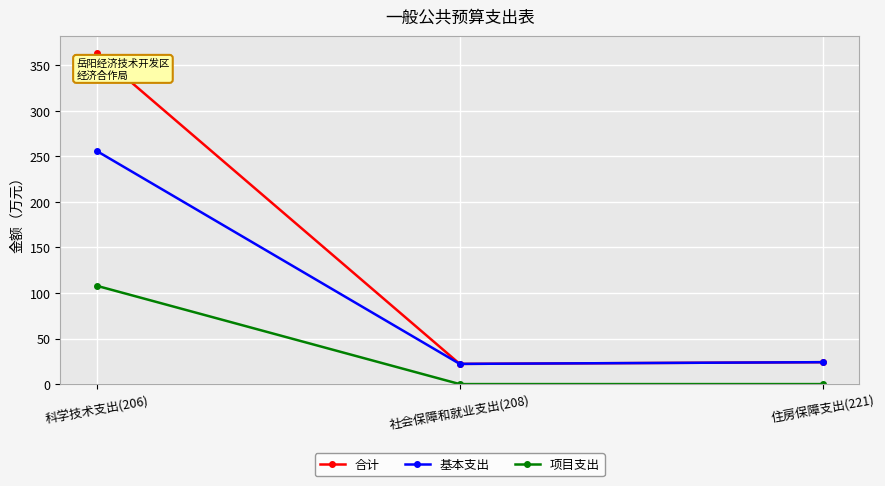

What is the difference between the second highest and minimum values in the 基本支出 series?

1.9